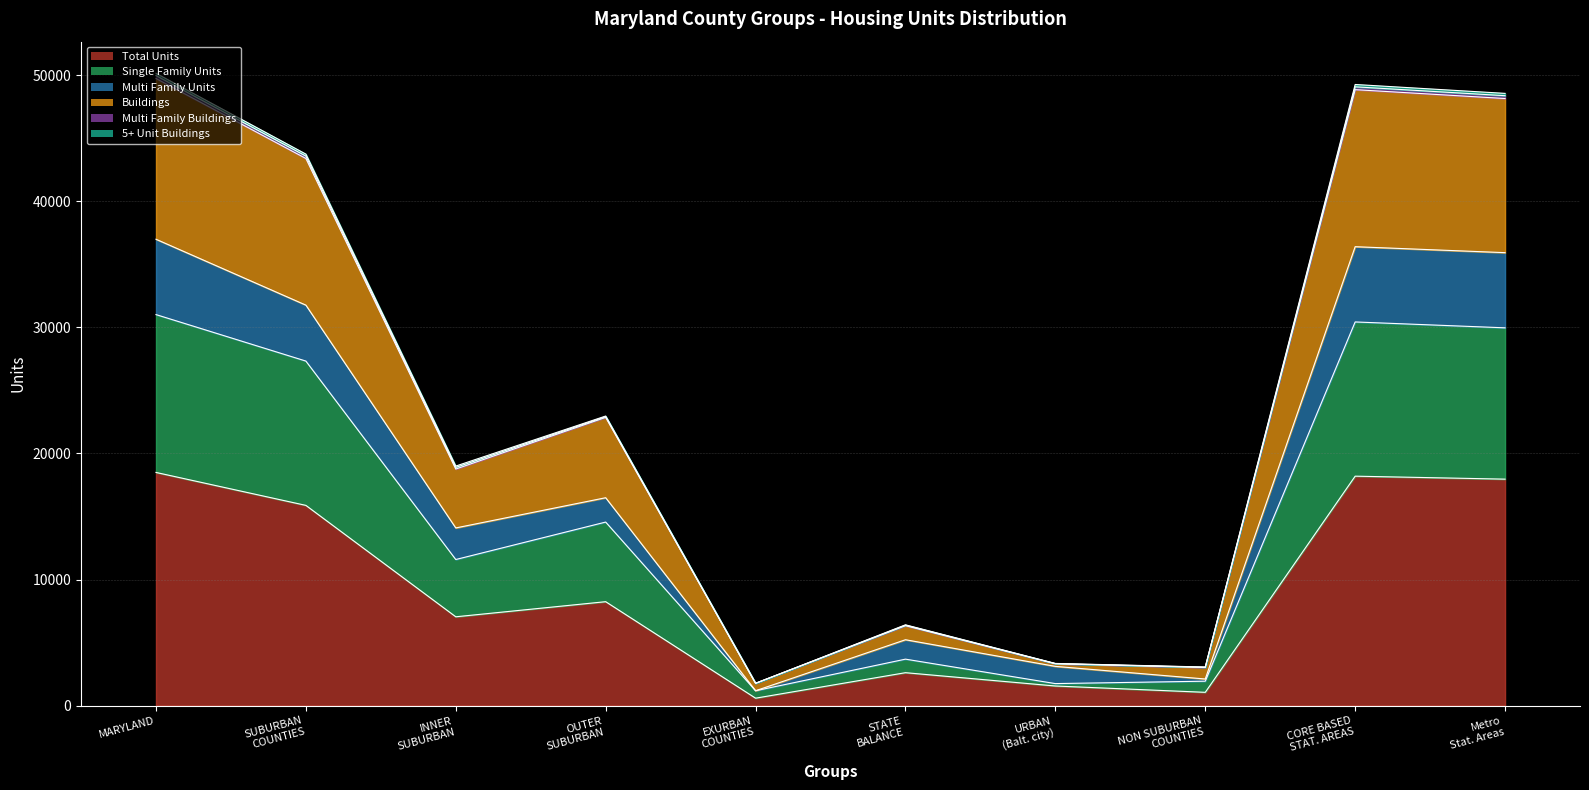

True or false: Buildings has more than 1 interior local peaks.

True